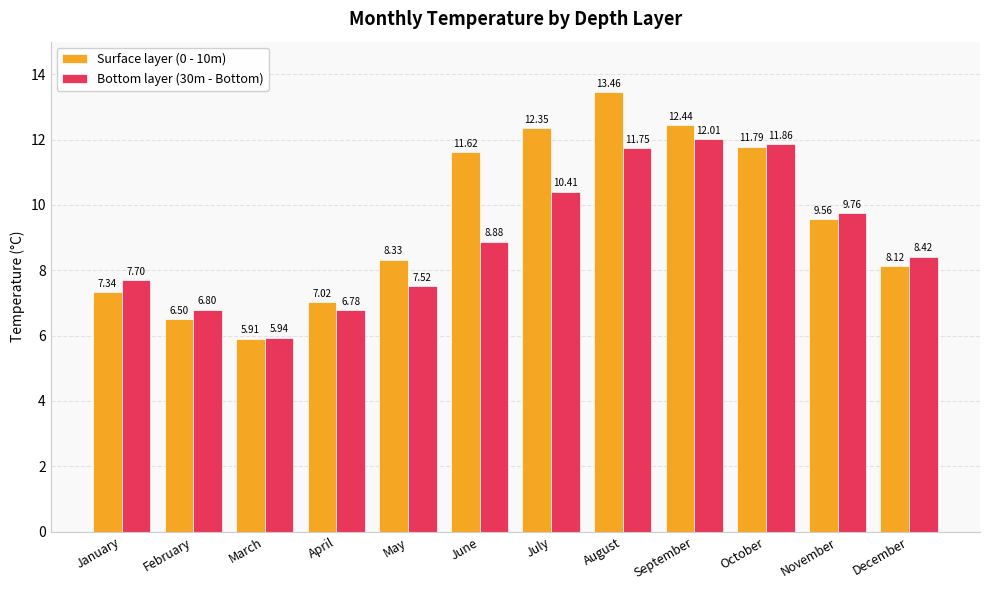

Which series changed the most between July and August?

Bottom layer (30m - Bottom)